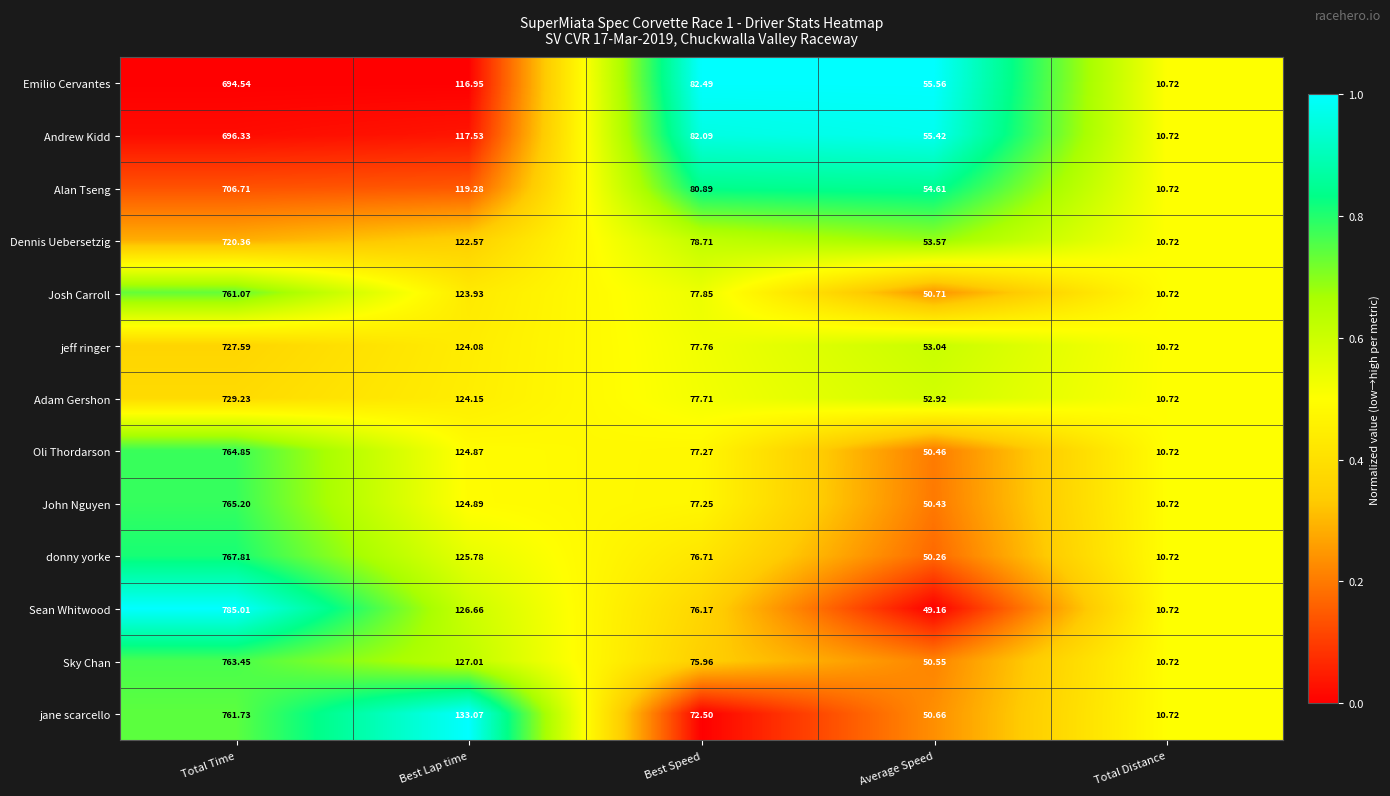

At which label is John Nguyen closest to 387?

Best Lap time